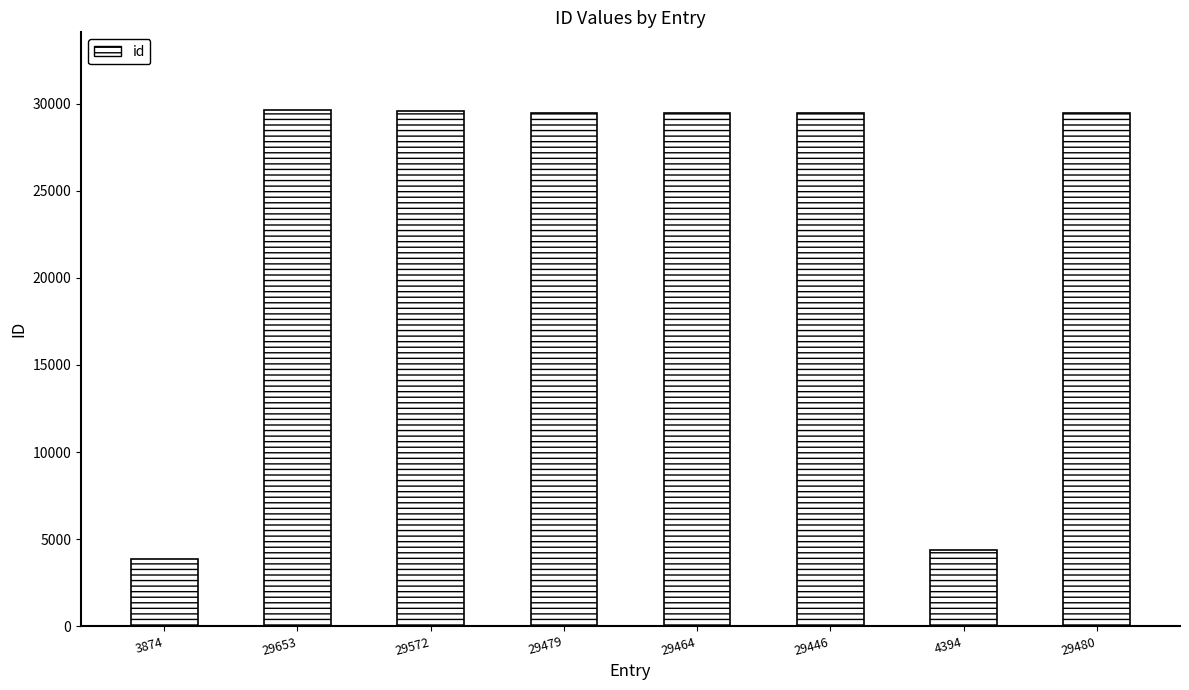

What position from the right is 29464?

4